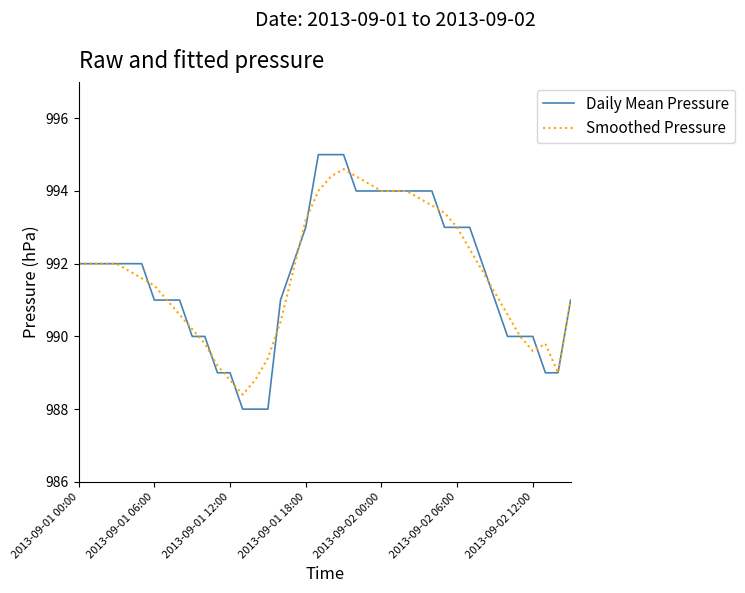

What are all the series names shown in the legend?

Daily Mean Pressure, Smoothed Pressure